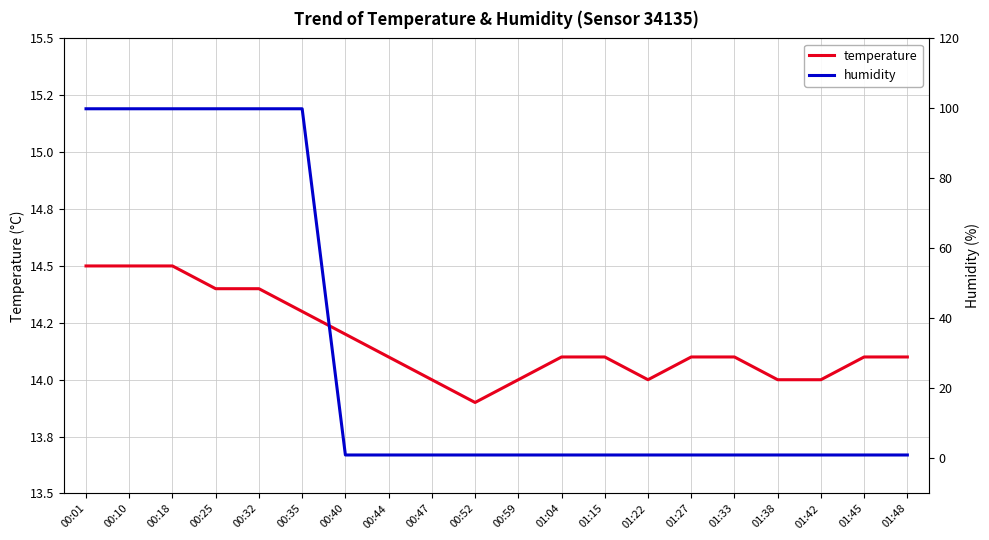

At which category does temperature reach its first local valley?

00:52